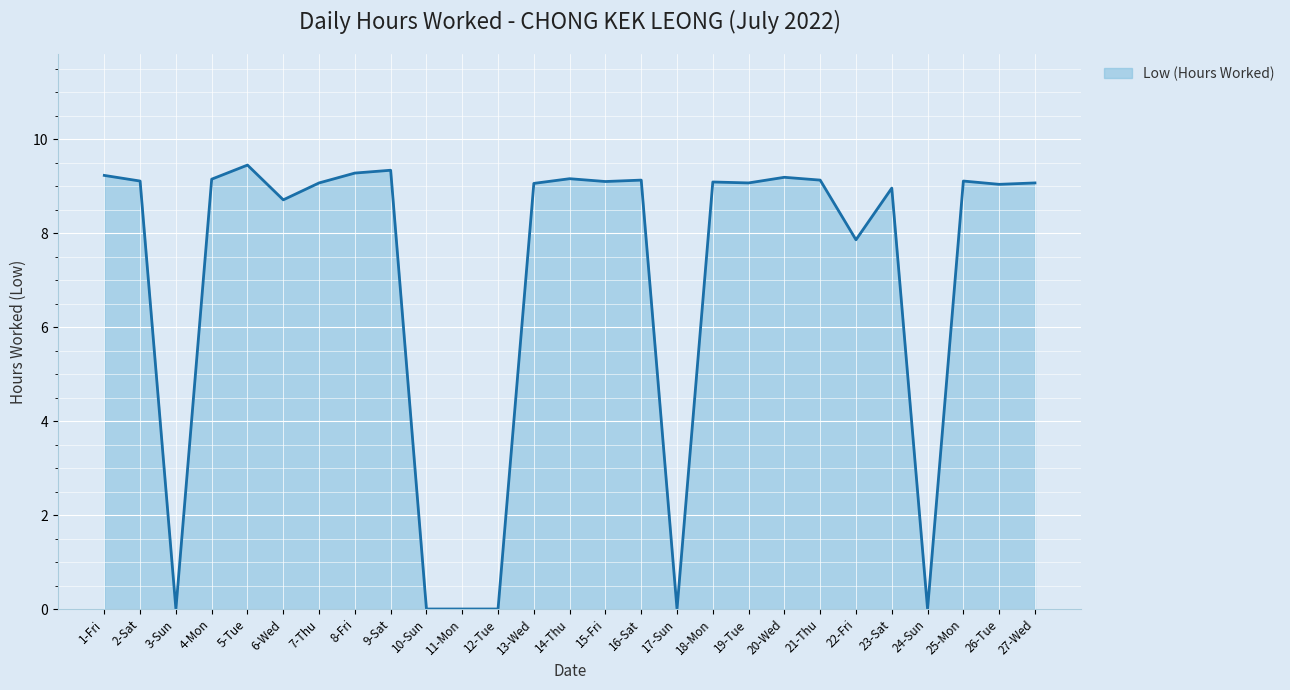

What is the ratio of the value at 16-Sat to the value at 27-Wed?

1.0